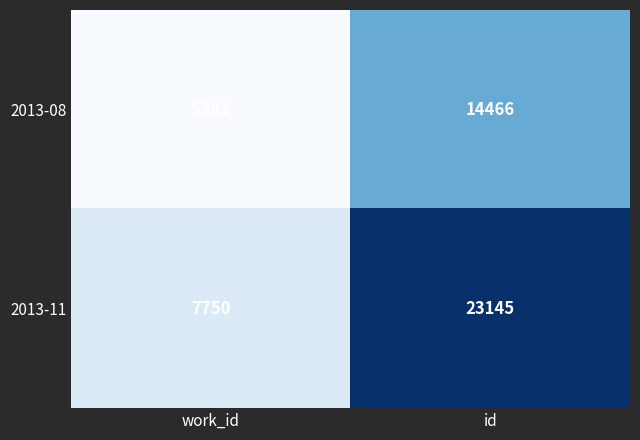

What is the sum of all 2013-11 values?

30895